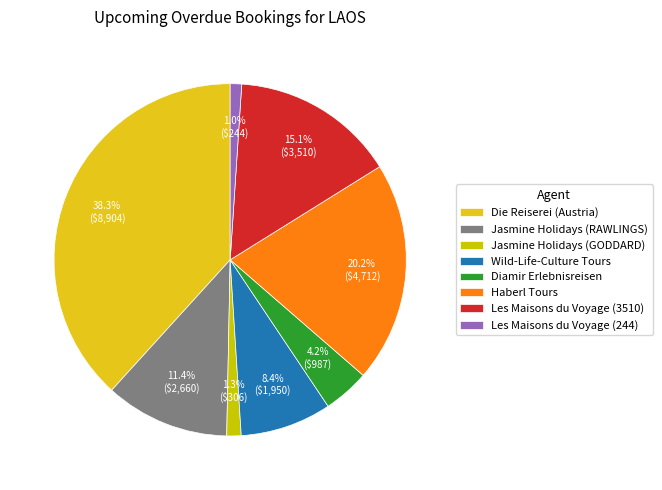

To the nearest percent, what is the average slice percentage?

12%